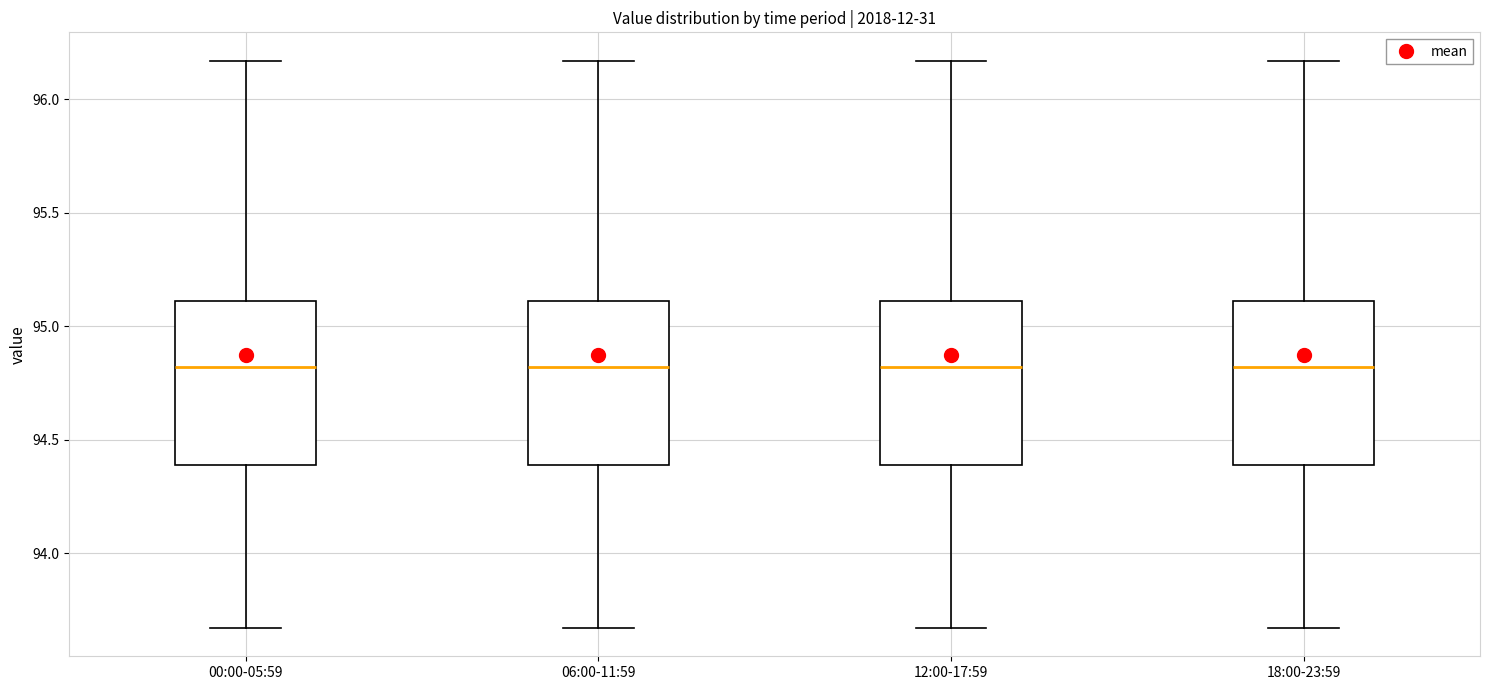

Reading left to right, read every box against the y-axis: the position of its median line, the range the box covers, and the ends of its whiskers. The values are not printed on the chart, so give them approximately, as read against the axis.

00:00-05:59: median 94.80, box 94.40 to 95.10, whiskers 93.65 to 96.15
06:00-11:59: median 94.80, box 94.40 to 95.10, whiskers 93.65 to 96.15
12:00-17:59: median 94.80, box 94.40 to 95.10, whiskers 93.65 to 96.15
18:00-23:59: median 94.80, box 94.40 to 95.10, whiskers 93.65 to 96.15